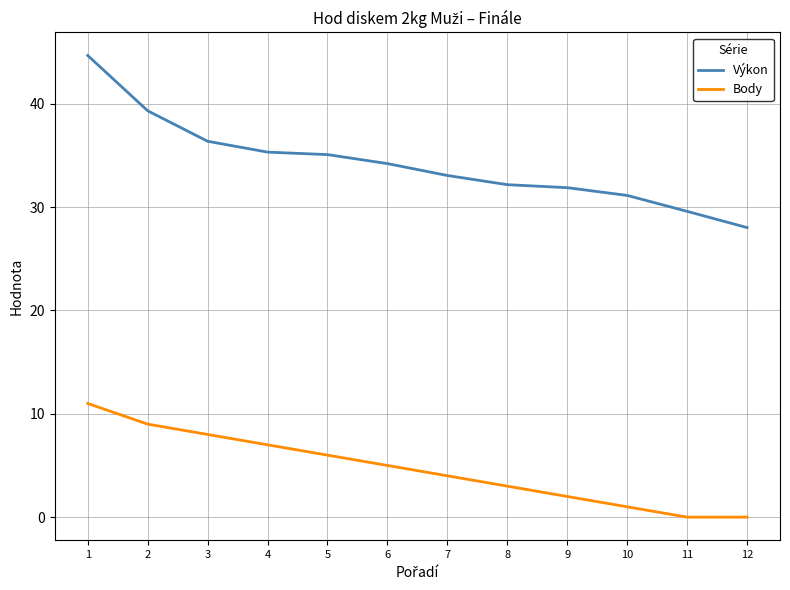

What is the maximum value shown in the chart?

44.7